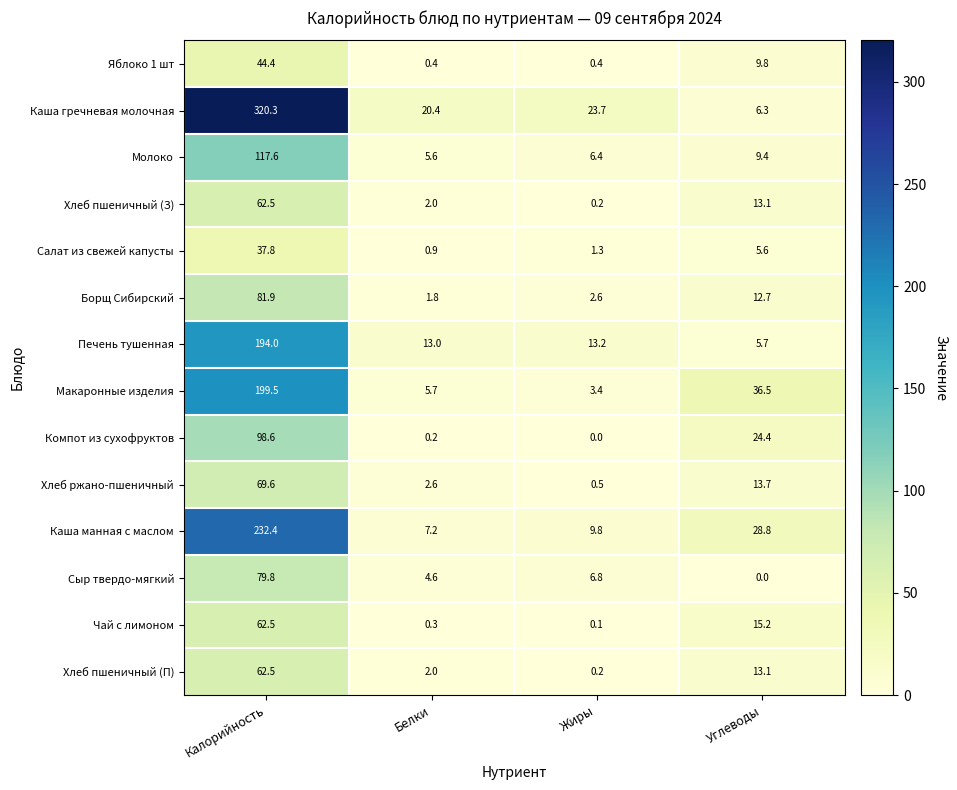

What is the total value across all series at Белки?

66.7